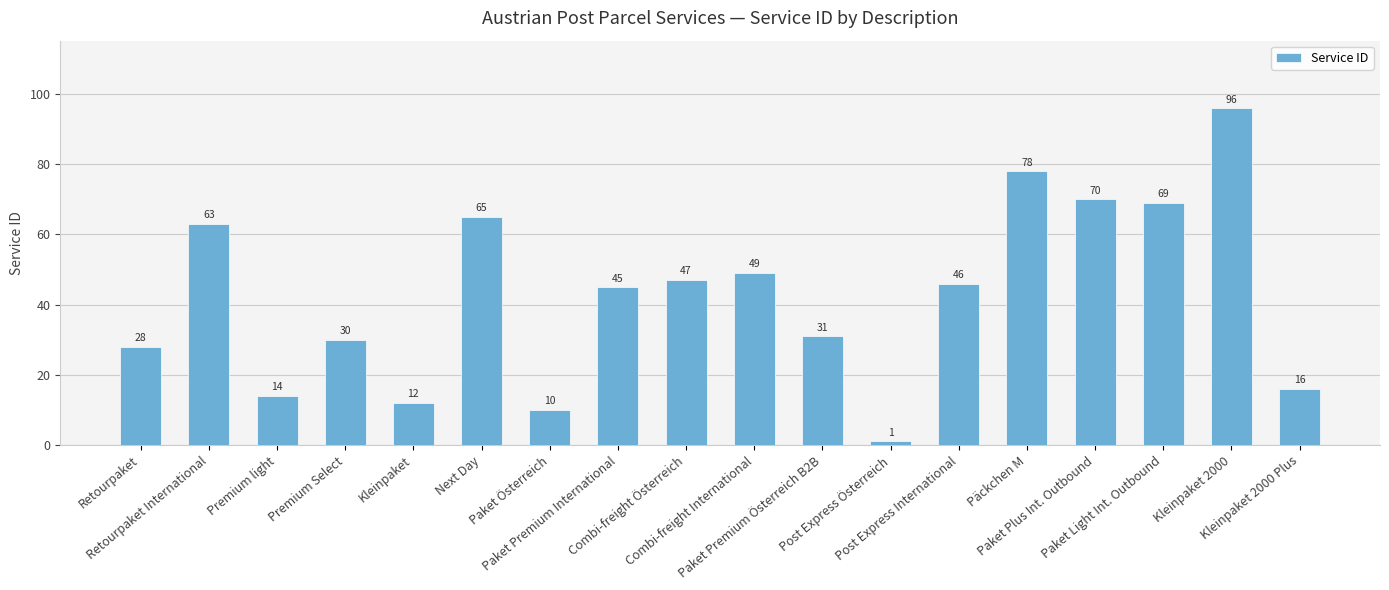

What is the average value?

43